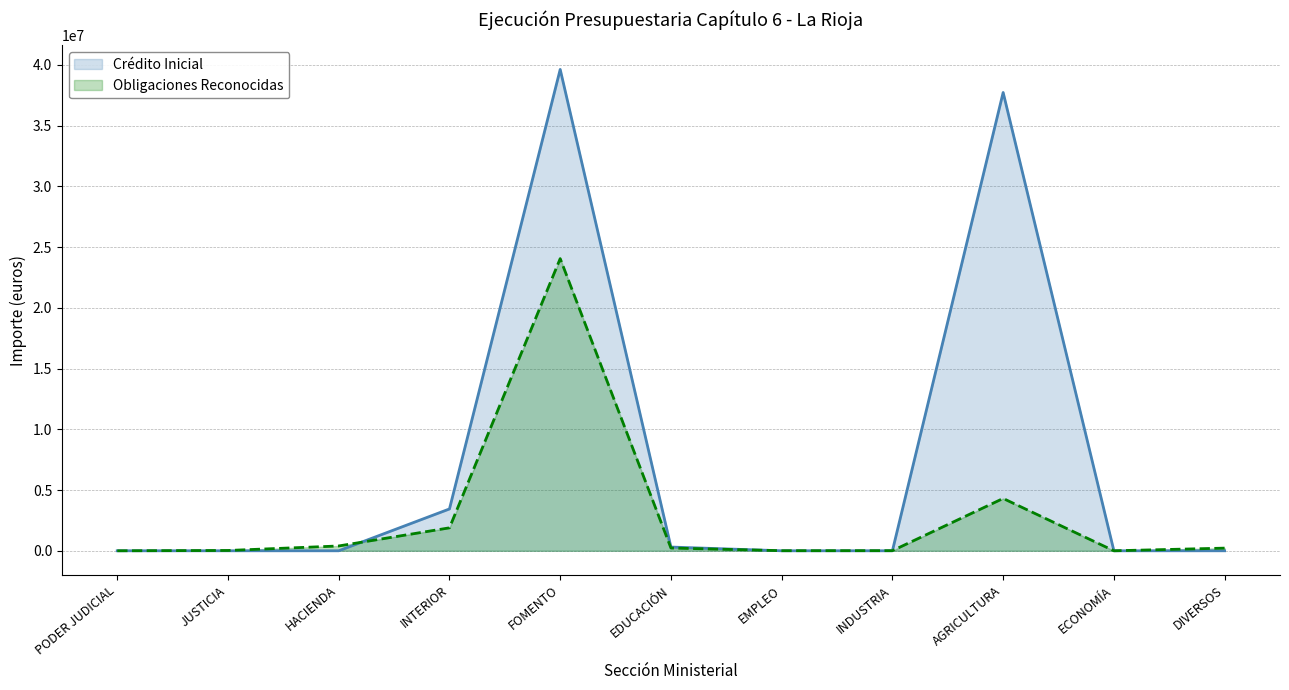

Rank the series by their average value, from highest to lowest.

Crédito Inicial, Obligaciones Reconocidas